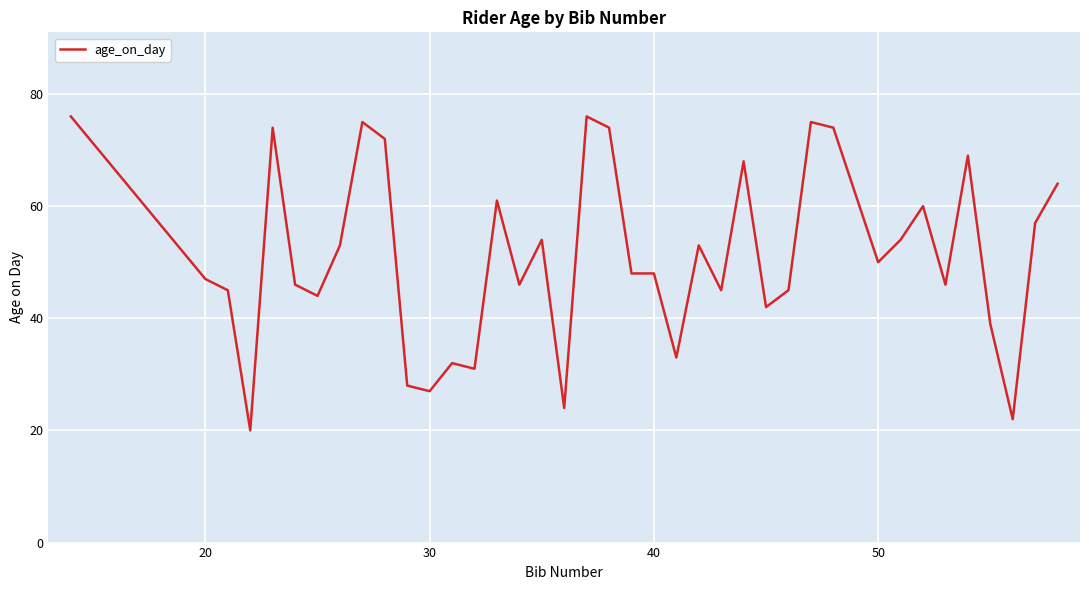

What is the difference between the maximum and minimum values?

56